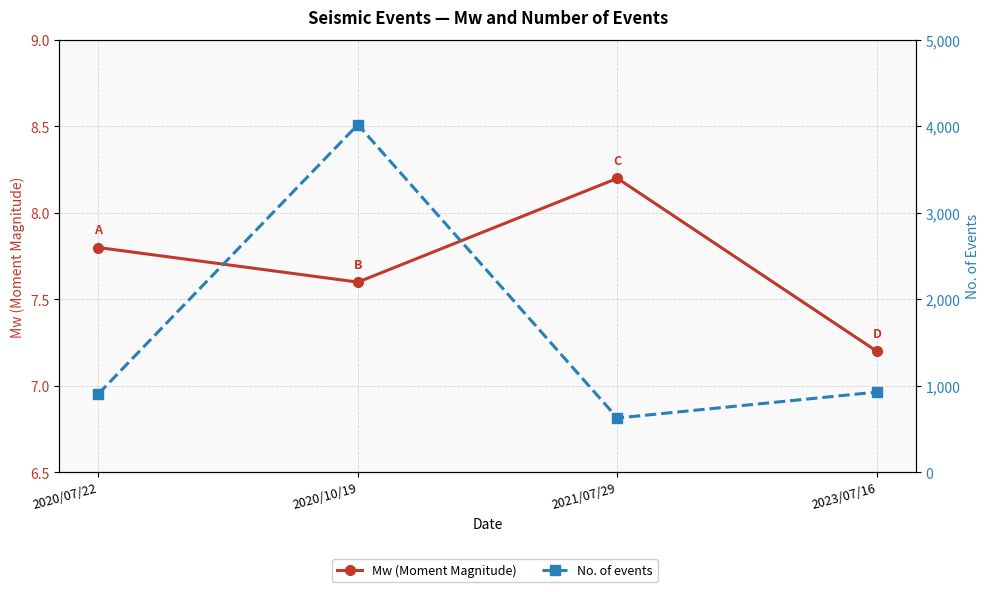

What is the label of the 1st point from the right?

2023/07/16